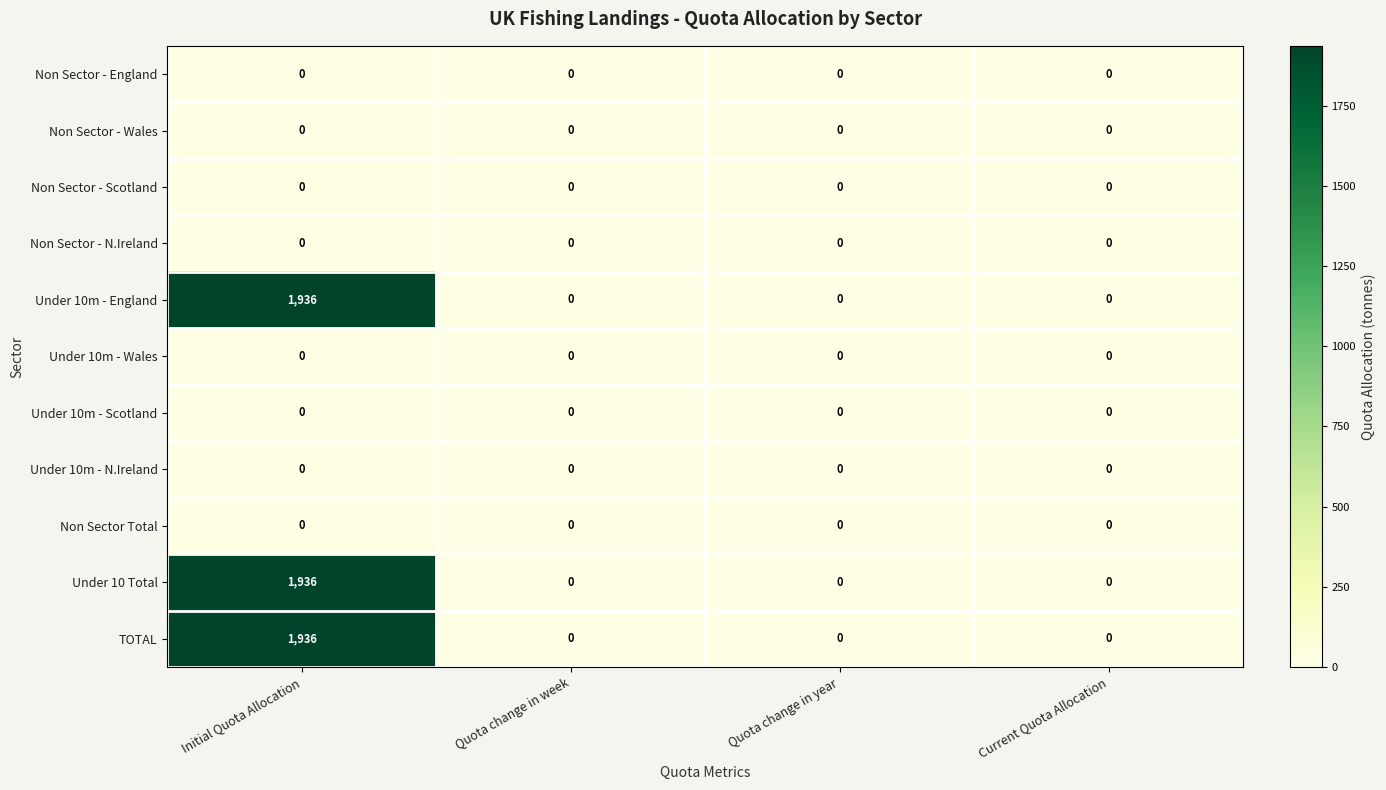

What is the difference between the highest and lowest values at Initial Quota Allocation?

1936